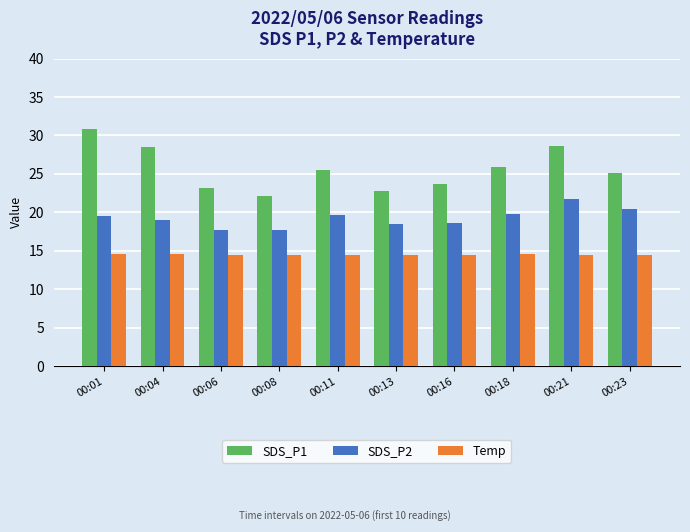

What is the highest value of the Temp series?

14.6